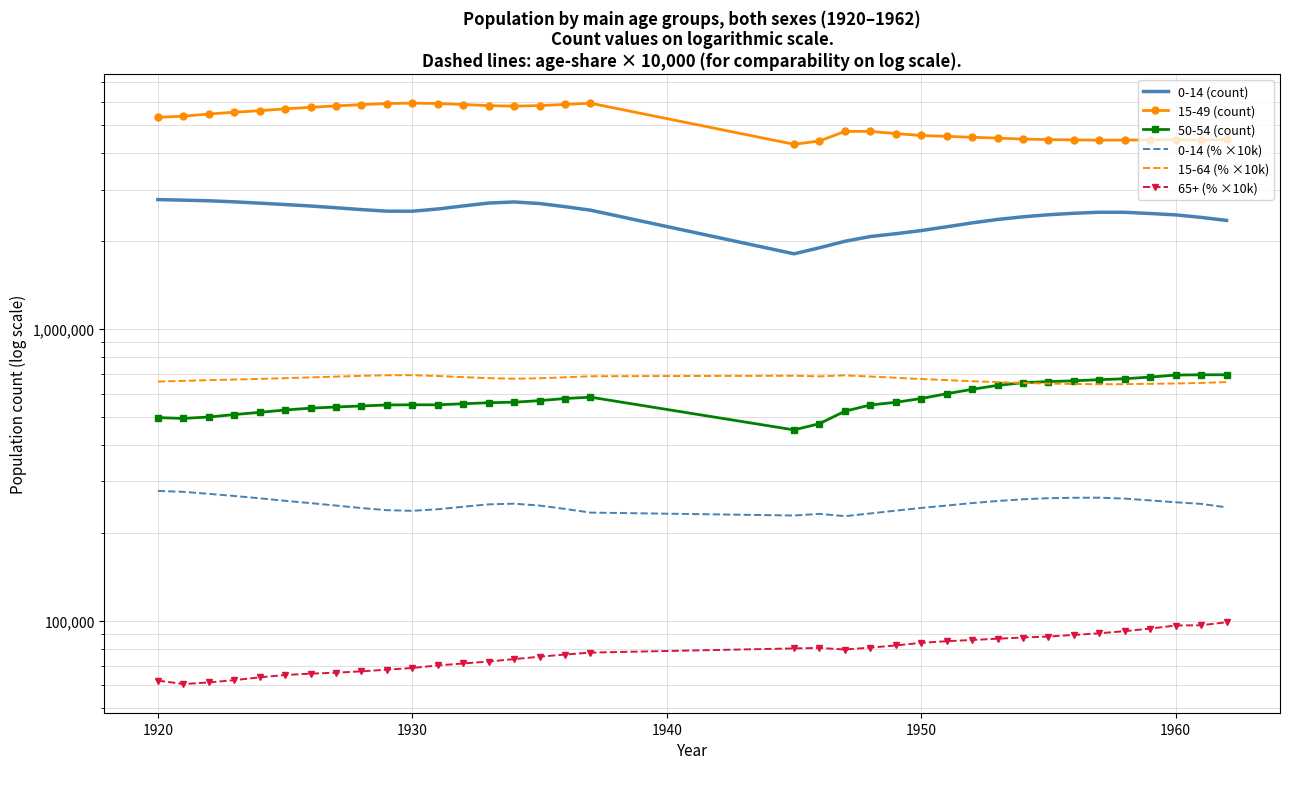

Reading left to right, list all the values displayed in this chart.

0-14 (count): 2772469.0	2760354.0	2746280.0	2723942.0	2695396.0	2666358.0	2635683.0	2599318.0	2562298.0	2530224.0	2529447.0	2574186.0	2636962.0	2697800.0	2721305.0	2687433.0	2621921.0	2550300.0	1807357.0	1895726.0	1995024.0	2071605.0	2118227.0	2171181.0	2236993.0	2306949.0	2370087.0	2420185.0	2460010.0	2488515.0	2509341.0	2507590.0	2483934.0	2457606.0	2408751.0	2352344.0
15-49 (count): 5304143.0	5355279.0	5447747.0	5522682.0	5593071.0	5674067.0	5743280.0	5805585.0	5865641.0	5914830.0	5936143.0	5916291.0	5871060.0	5818838.0	5795673.0	5821887.0	5875209.0	5932181.0	4289259.0	4402771.0	4748283.0	4749278.0	4667438.0	4598058.0	4565168.0	4534452.0	4503938.0	4469690.0	4450559.0	4439860.0	4431565.0	4434737.0	4441724.0	4447692.0	4424542.0	4464856.0
50-54 (count): 496198.0	493184.0	498515.0	508326.0	517263.0	527009.0	534564.0	539652.0	544000.0	548202.0	549128.0	548853.0	553608.0	558113.0	560360.0	567402.0	576907.0	583103.0	450344.0	473108.0	522020.0	548244.0	560019.0	576996.0	599047.0	620384.0	639957.0	653709.0	659266.0	663528.0	669331.0	674387.0	683210.0	694374.0	695749.0	695849.0
0-14 (% ×10k): 278200.0	276300.0	271900.0	267400.0	262500.0	257400.0	252700.0	247900.0	243100.0	239000.0	237800.0	240800.0	245600.0	250300.0	251600.0	247900.0	241400.0	234500.0	229200.0	232200.0	228000.0	232900.0	238200.0	243300.0	247900.0	252800.0	257000.0	260500.0	262700.0	263600.0	263800.0	261900.0	258200.0	254400.0	251200.0	244500.0
15-64 (% ×10k): 659600.0	663100.0	666800.0	670100.0	673500.0	677500.0	681500.0	685800.0	689800.0	693100.0	693400.0	689000.0	683100.0	677400.0	674600.0	676900.0	682100.0	687800.0	690400.0	687200.0	692400.0	686200.0	679600.0	672800.0	667100.0	661400.0	656300.0	652000.0	649200.0	647100.0	645700.0	646200.0	647900.0	649400.0	652400.0	656800.0
65+ (% ×10k): 62300.0	60600.0	61400.0	62500.0	63900.0	65100.0	65800.0	66300.0	67000.0	67900.0	68800.0	70200.0	71300.0	72400.0	73800.0	75200.0	76500.0	77700.0	80300.0	80600.0	79600.0	80800.0	82200.0	83900.0	85000.0	85800.0	86700.0	87500.0	88200.0	89300.0	90500.0	92000.0	93900.0	96200.0	96400.0	98700.0